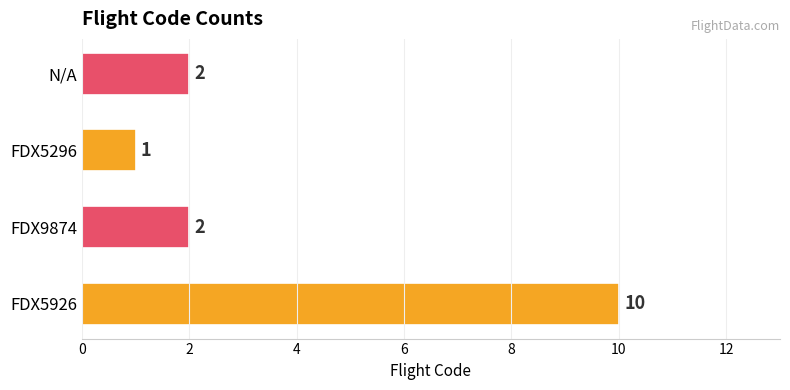

What is the smallest value displayed?

1